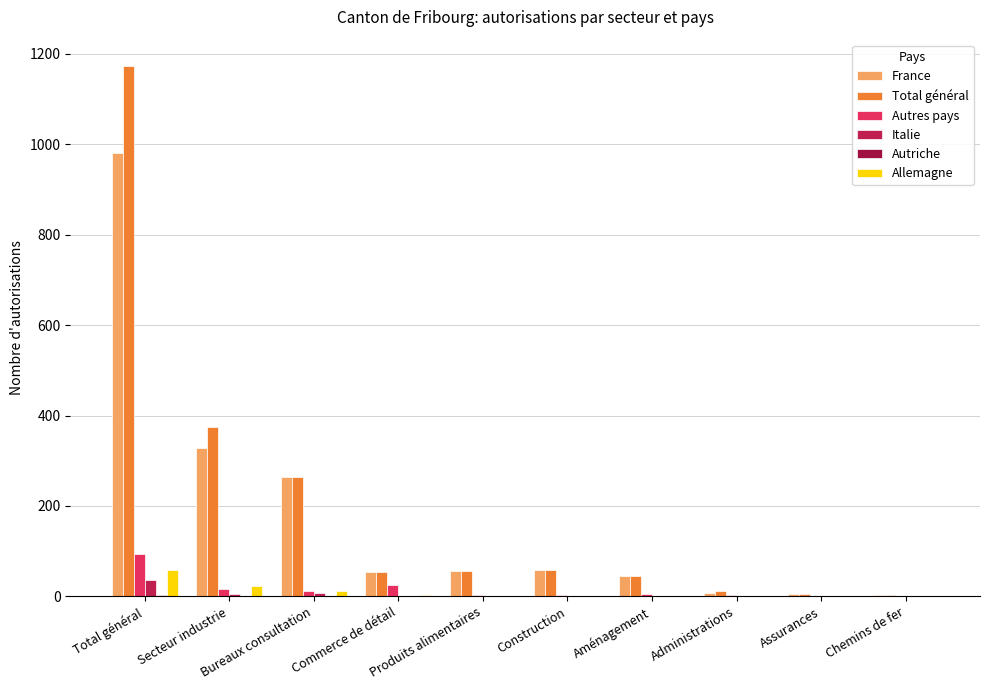

How many data points does each series have?

10